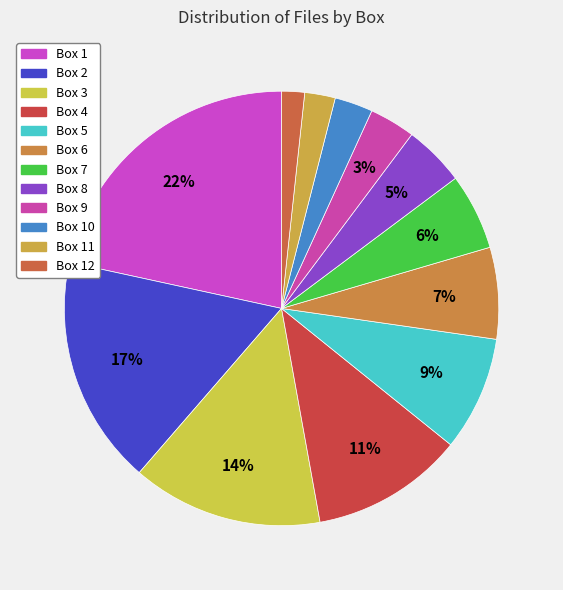

To the nearest percent, what percentage of the pie is Box 2?

17%